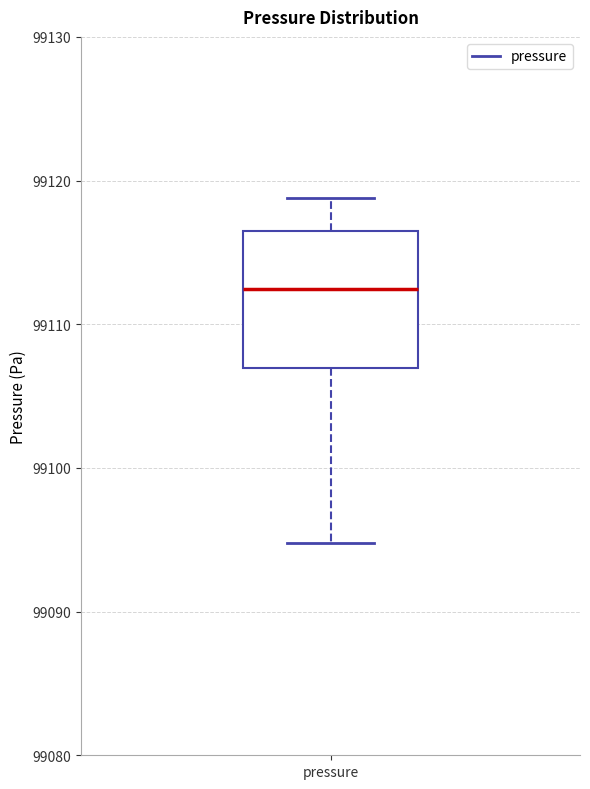

Where does the lower whisker of the box for pressure end on the y-axis? The values are not printed on the chart, so give them approximately, as read against the axis.

99095